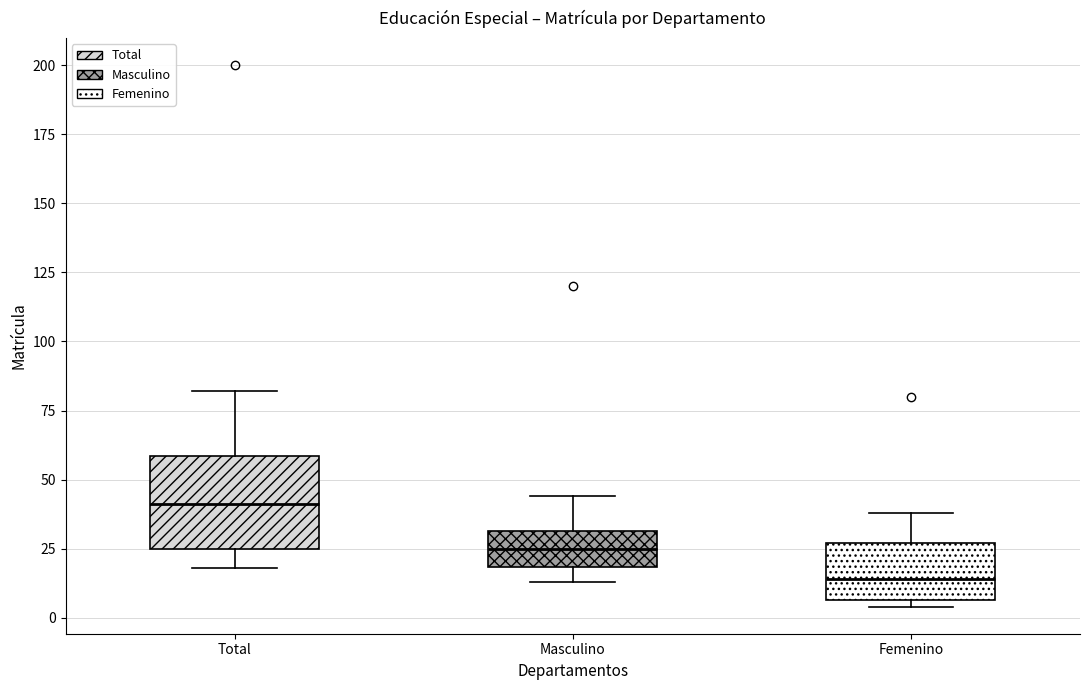

Which box's median line is the highest?

Total